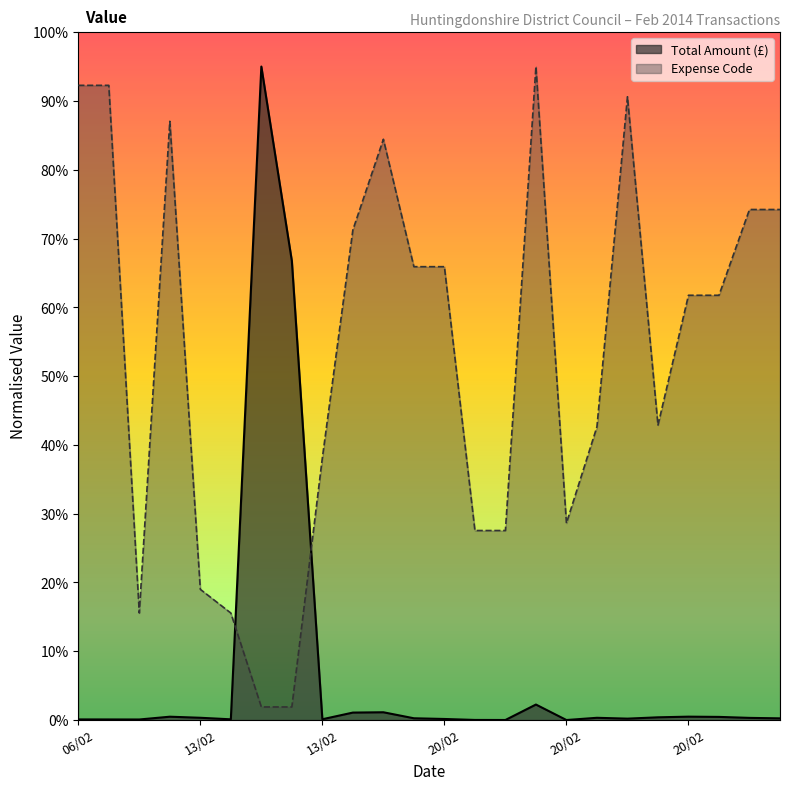

How many lines are shown in the chart?

2